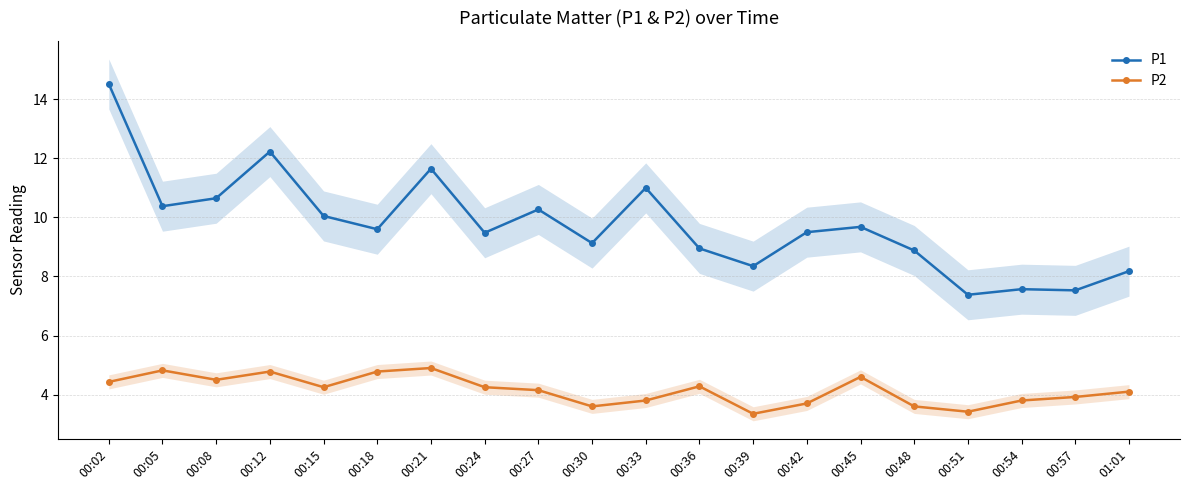

Reading left to right, what are all the values shown in this chart?

P1: 14.5	10.4	10.7	12.2	10.1	9.6	11.7	9.5	10.3	9.1	11.0	8.9	8.3	9.5	9.7	8.9	7.4	7.6	7.5	8.2
P2: 4.4	4.8	4.5	4.8	4.2	4.8	4.9	4.2	4.2	3.6	3.8	4.3	3.4	3.7	4.6	3.6	3.4	3.8	3.9	4.1